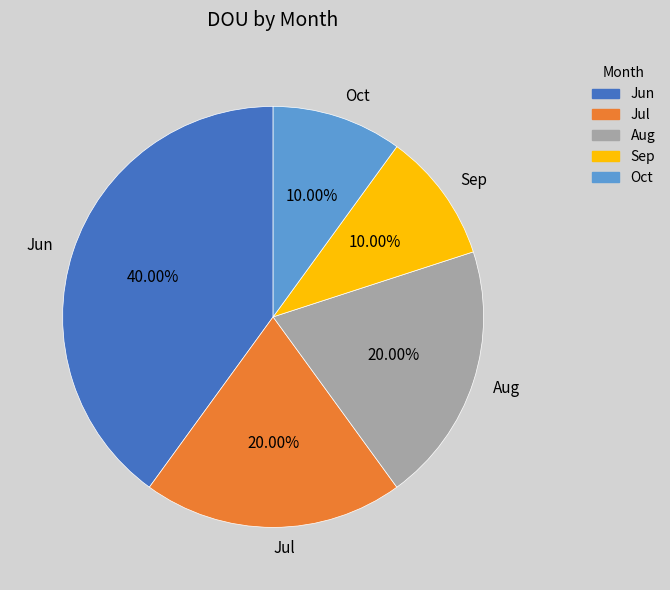

Which slice is the largest?

Jun